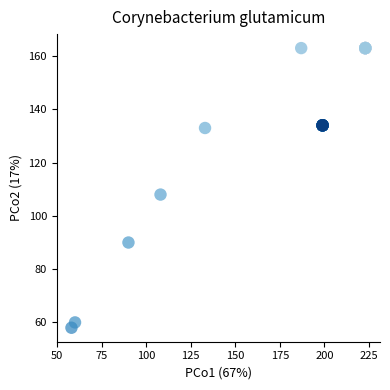

What Y value in the scatter plot is closest to 110?

108